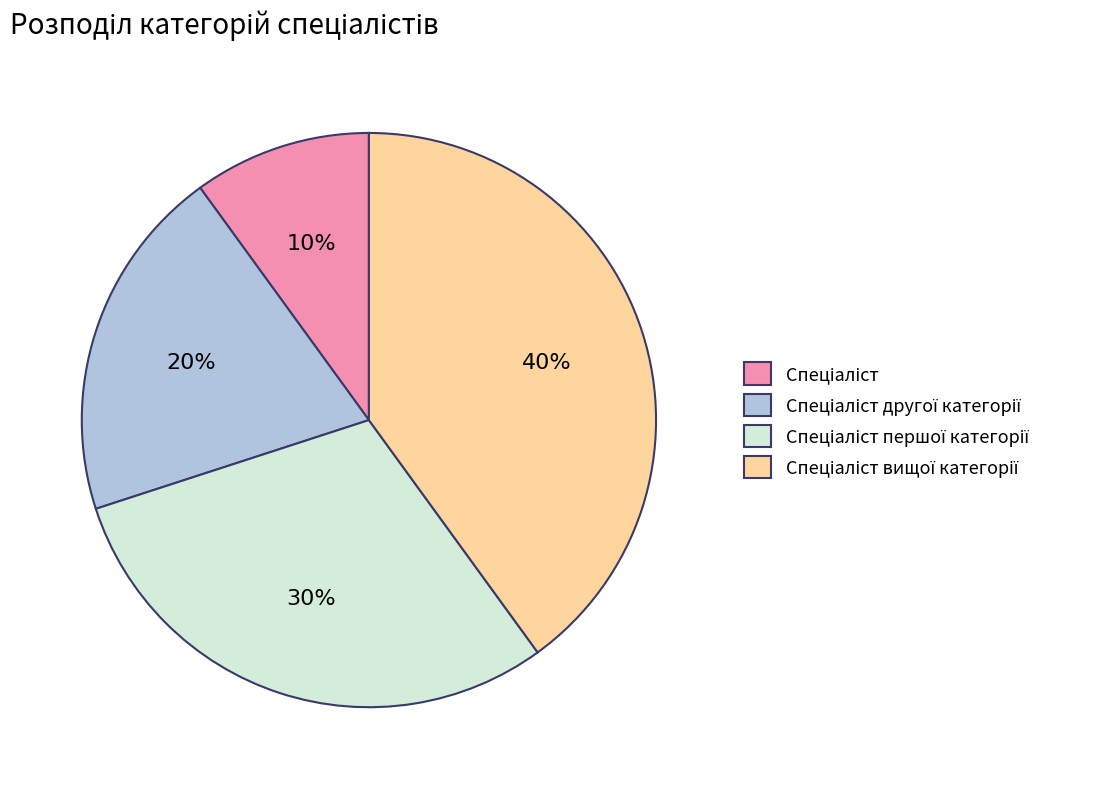

To the nearest percent, what is the difference between the largest and smallest slice percentages?

30%